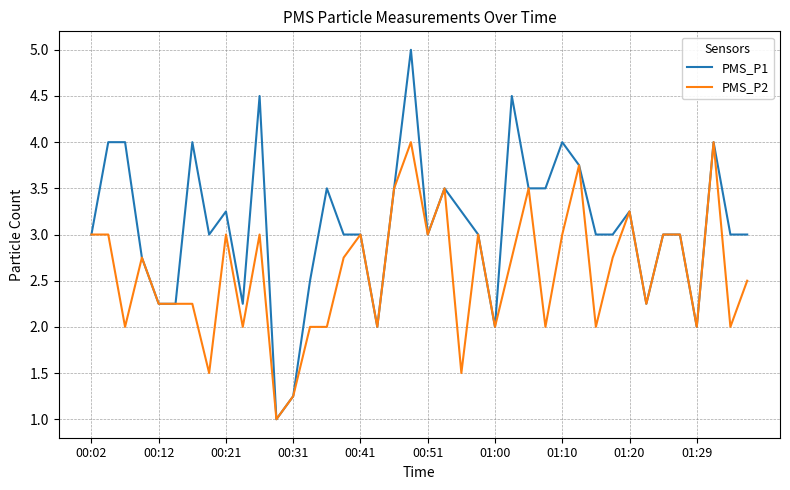

Which series has the widest spread of values?

PMS_P1